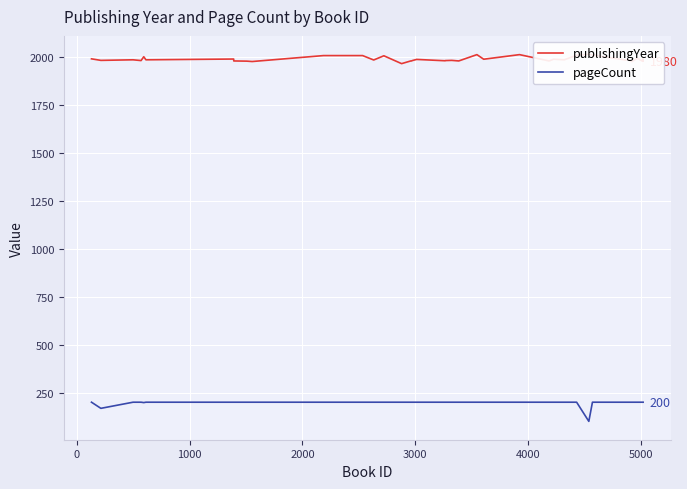

What is the value of the publishingYear point at the 21st from the left?

1983